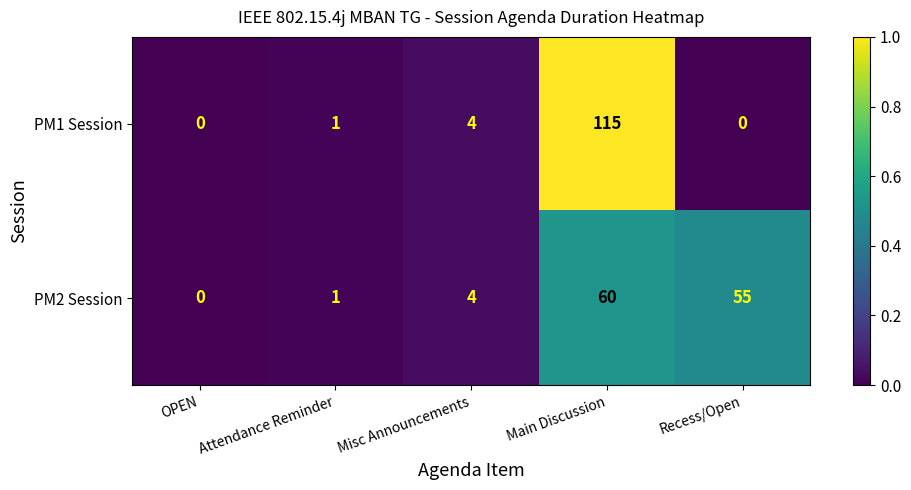

What is the difference between the PM2 Session values at Misc Announcements and OPEN?

4